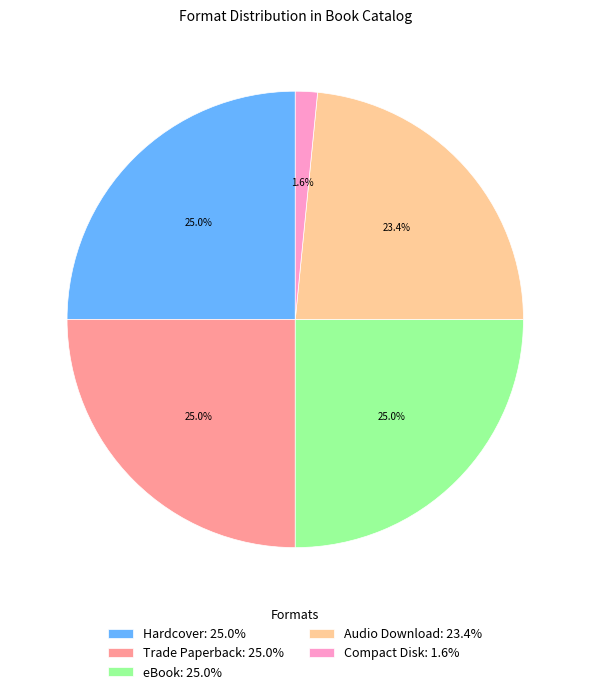

True or false: Audio Download accounts for 23% of the total.

True